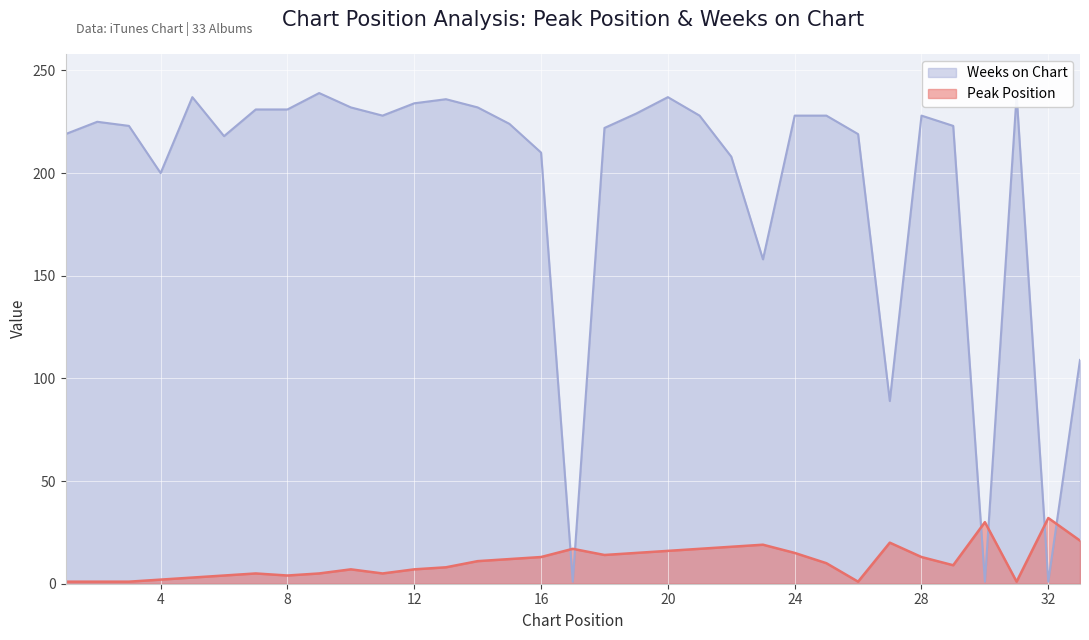

At which label is Weeks on Chart closest to 120?

33